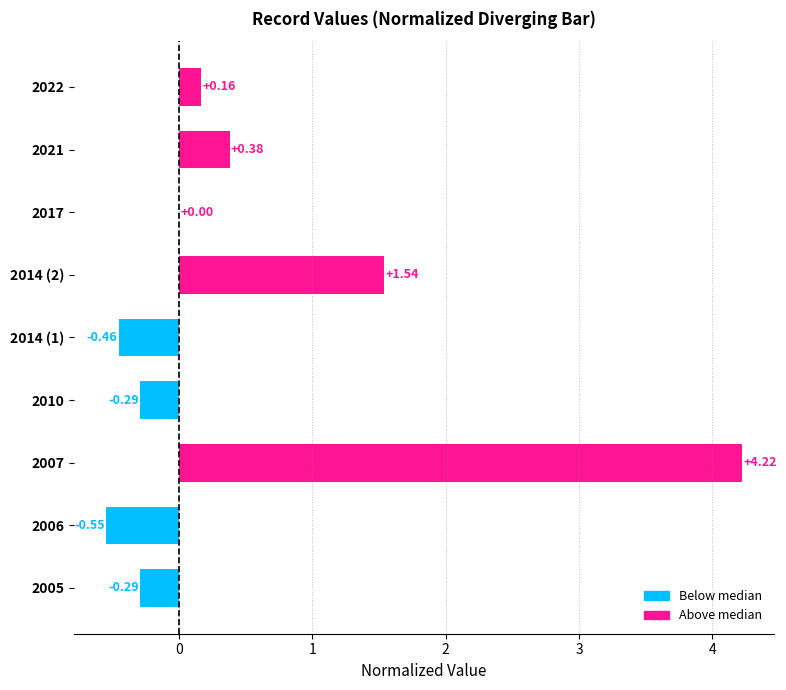

How many data points does each series have?

9